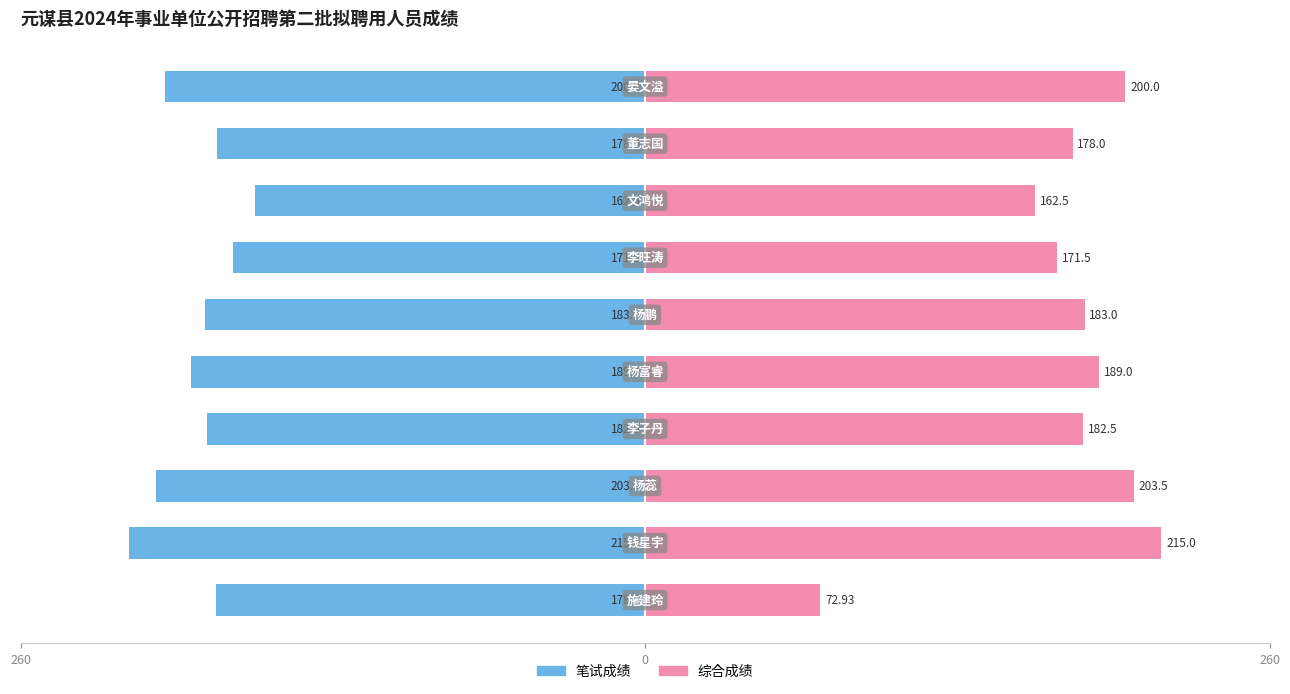

What is the greatest value displayed?

215.0